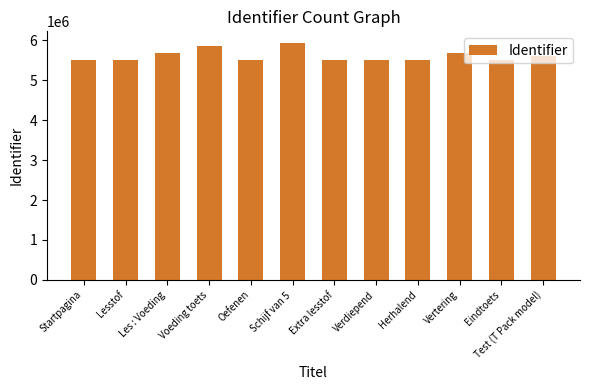

How many data points are less than 5497802?

6